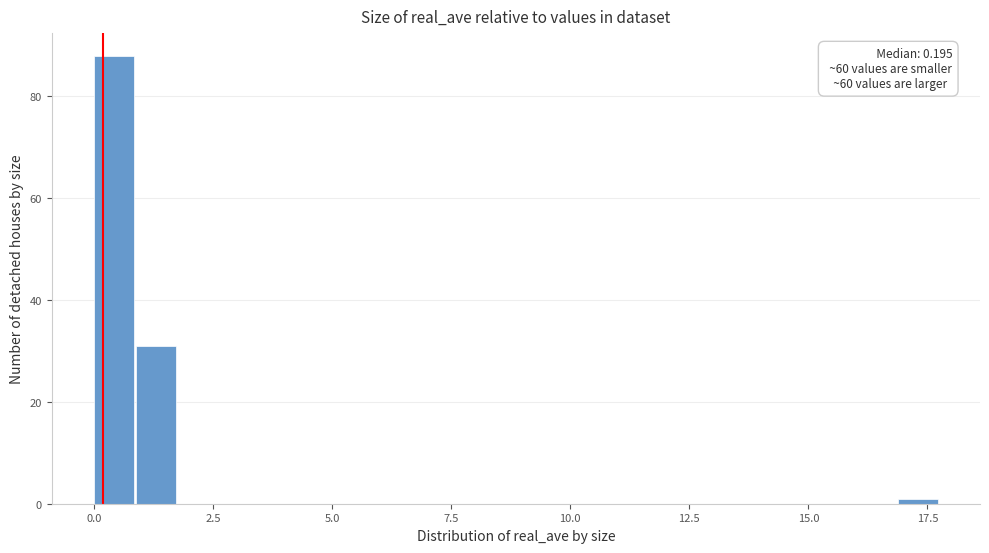

Around what value on the x-axis is the tallest bar? Give the approximate position of its centre, as read against the axis.

0.5